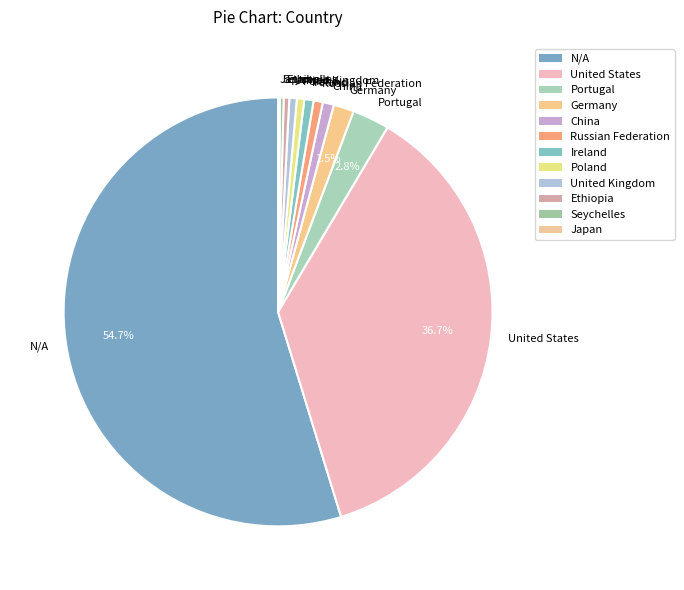

Is the sum of United Kingdom and Russian Federation greater than half?

No